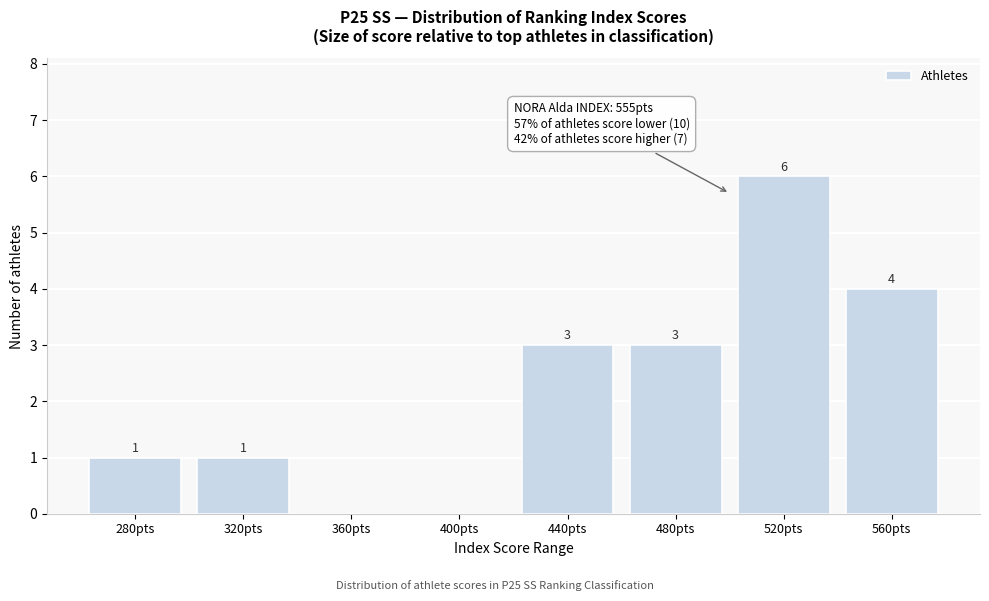

Reading left to right, transcribe all the data shown in this chart.

280pts=1	320pts=1	360pts=0	400pts=0	440pts=3	480pts=3	520pts=6	560pts=4